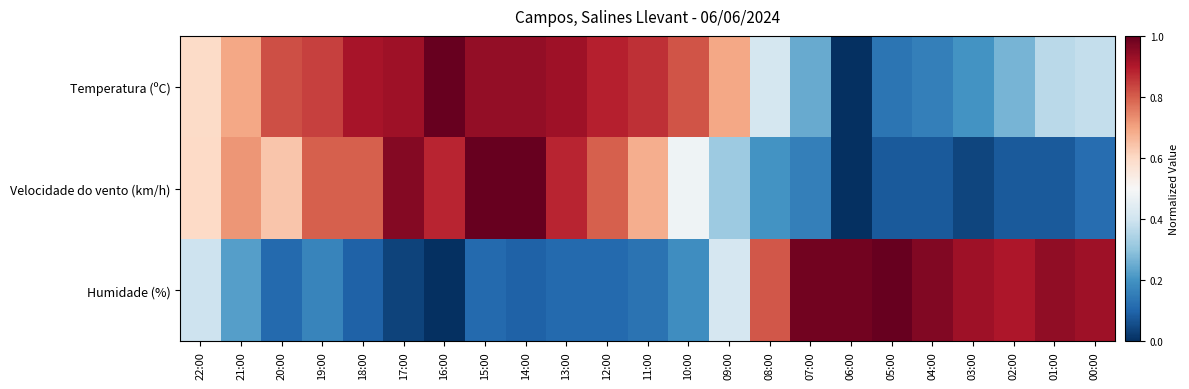

Reading left to right, extract all data points from this chart.

Temperatura (ºC): 22:00=0.6	21:00=0.7	20:00=0.8	19:00=0.8	18:00=0.9	17:00=0.9	16:00=1.0	15:00=0.9	14:00=0.9	13:00=0.9	12:00=0.9	11:00=0.9	10:00=0.8	09:00=0.7	08:00=0.4	07:00=0.2	06:00=0.0	05:00=0.1	04:00=0.2	03:00=0.2	02:00=0.3	01:00=0.4	00:00=0.4
Velocidade do vento (km/h): 22:00=0.6	21:00=0.7	20:00=0.6	19:00=0.8	18:00=0.8	17:00=1.0	16:00=0.9	15:00=1.0	14:00=1.0	13:00=0.9	12:00=0.8	11:00=0.7	10:00=0.5	09:00=0.3	08:00=0.2	07:00=0.2	06:00=0.0	05:00=0.1	04:00=0.1	03:00=0.0	02:00=0.1	01:00=0.1	00:00=0.1
Humidade (%): 22:00=0.4	21:00=0.2	20:00=0.1	19:00=0.2	18:00=0.1	17:00=0.0	16:00=0.0	15:00=0.1	14:00=0.1	13:00=0.1	12:00=0.1	11:00=0.1	10:00=0.2	09:00=0.4	08:00=0.8	07:00=1.0	06:00=1.0	05:00=1.0	04:00=1.0	03:00=0.9	02:00=0.9	01:00=0.9	00:00=0.9